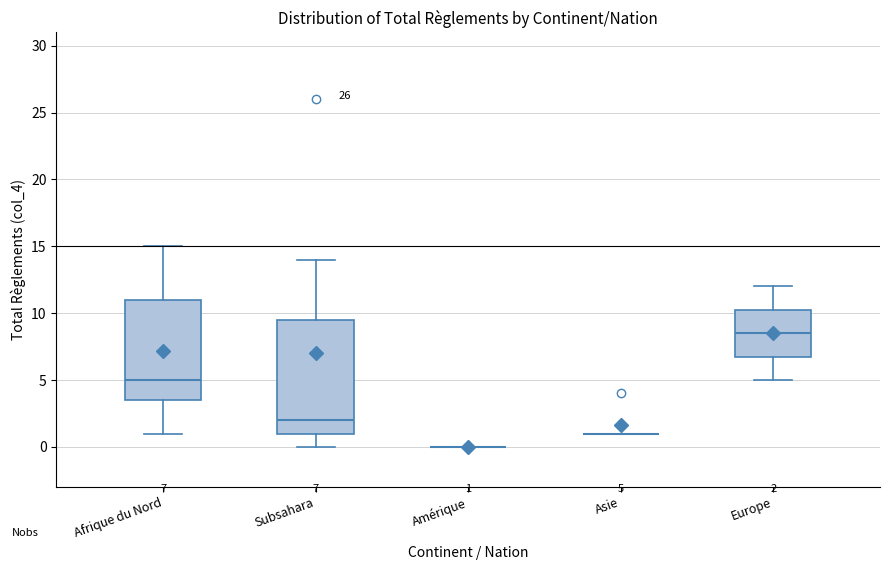

Which box is the tallest, from its lower edge to its upper edge?

Subsahara